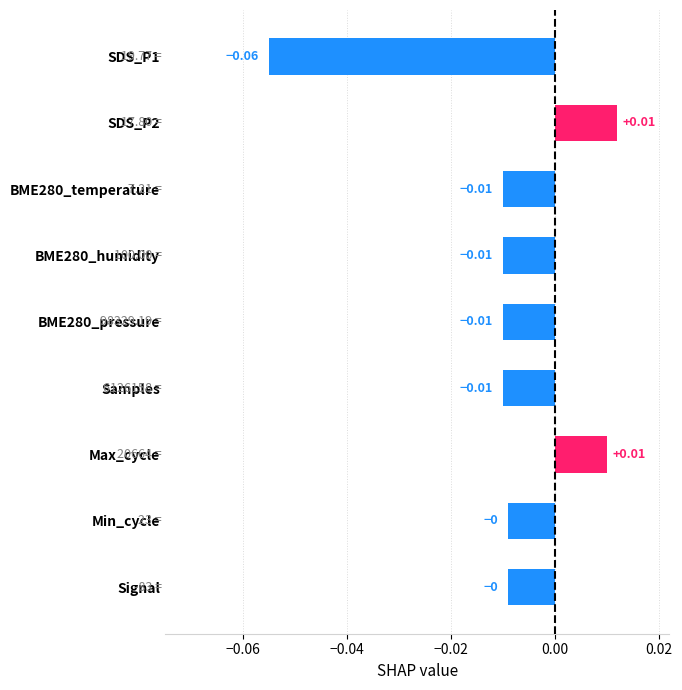

Between SDS_P1 and BME280_temperature, which is larger?

BME280_temperature